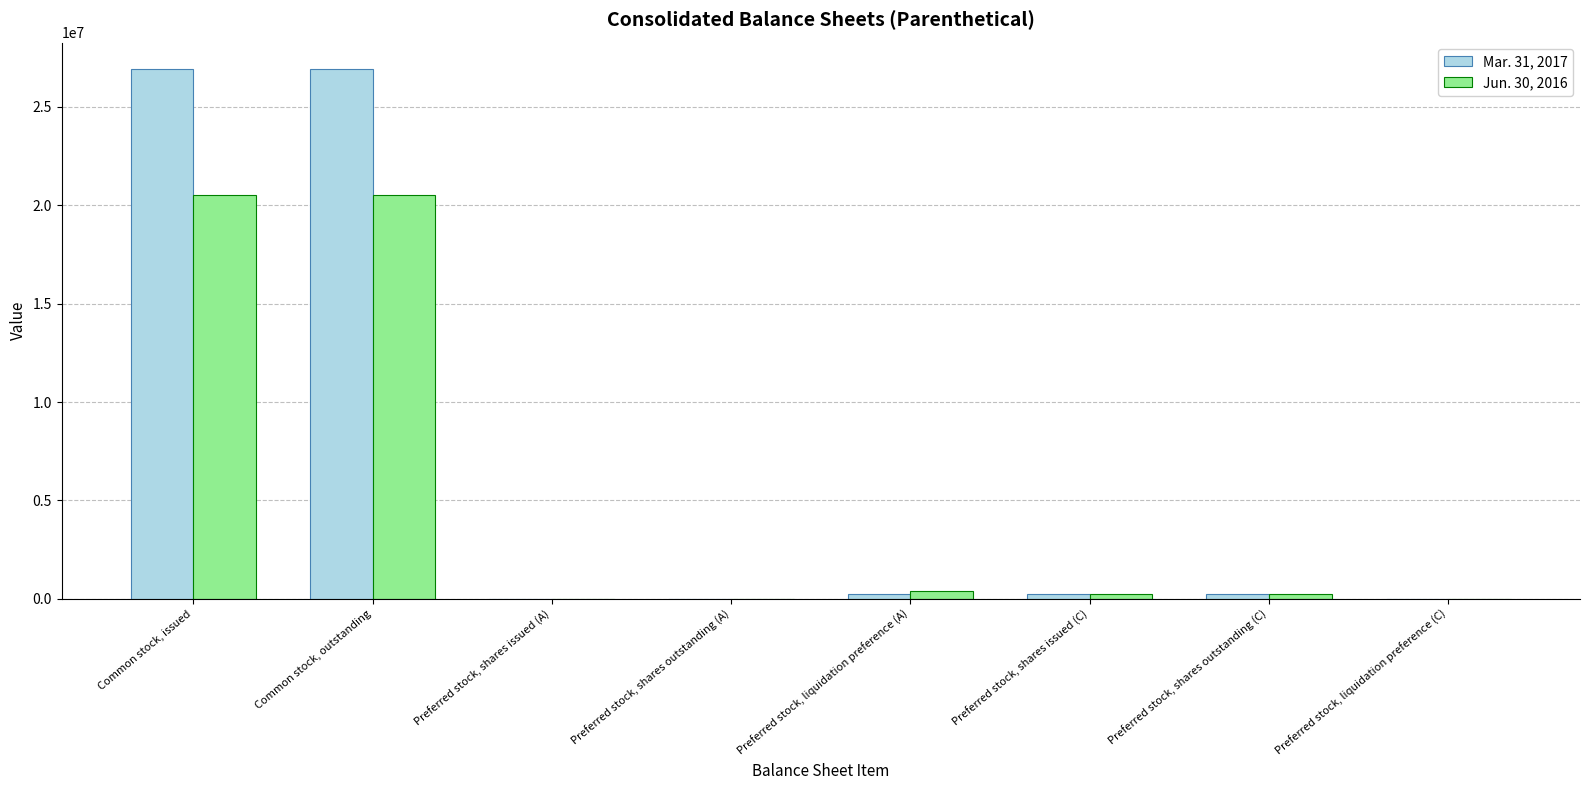

Does the chart contain stacked bars?

No